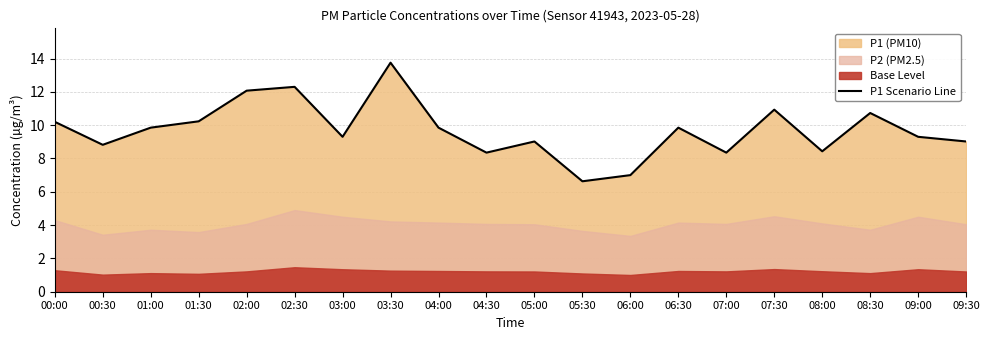

Reading left to right, transcribe all the data shown in this chart.

10.2	8.8	9.8	10.2	12.1	12.3	9.3	13.8	9.8	8.3	9.0	6.6	7.0	9.8	8.3	10.9	8.4	10.7	9.3	9.0